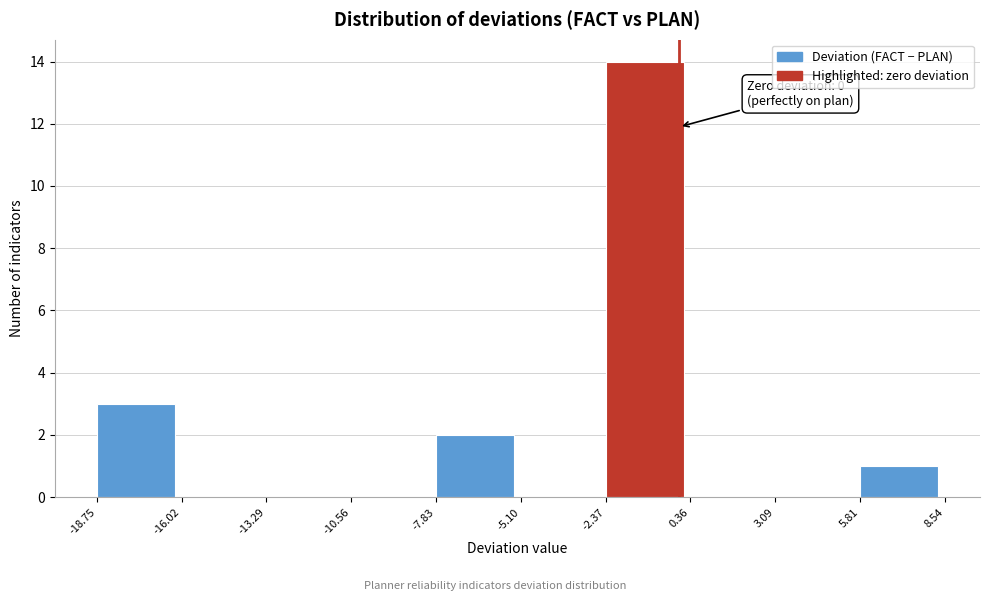

Which range on the x-axis has the tallest bar?

-2.37 to 0.36